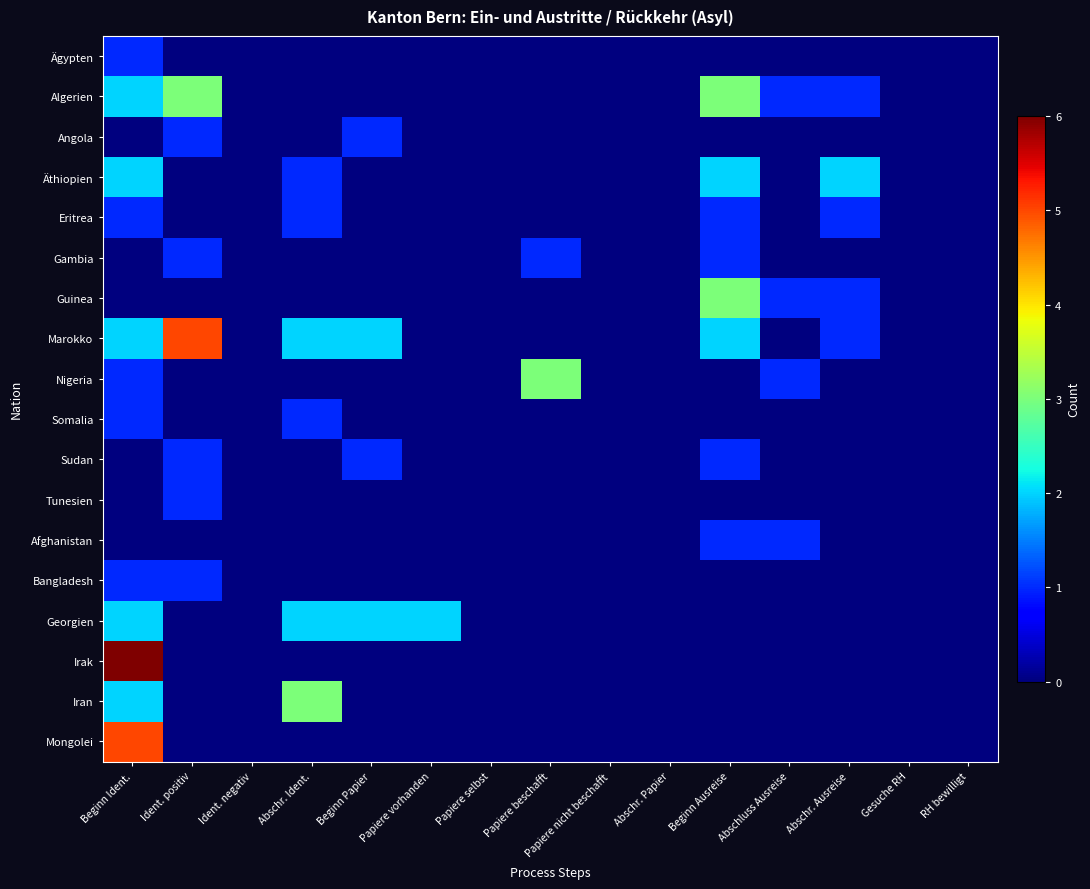

What is the spread (max minus min) of values at Abschr. Ident.?

3